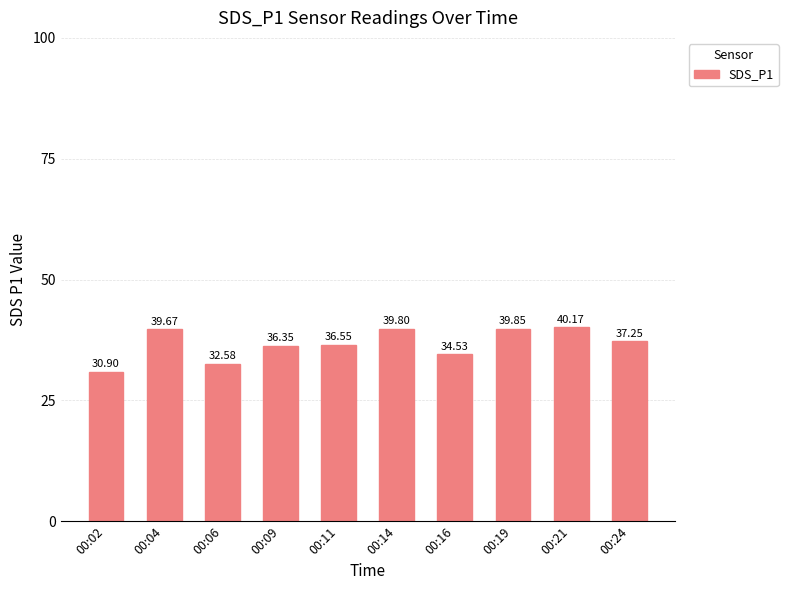

Rank the categories by value from highest to lowest.

00:21, 00:19, 00:14, 00:04, 00:24, 00:11, 00:09, 00:16, 00:06, 00:02